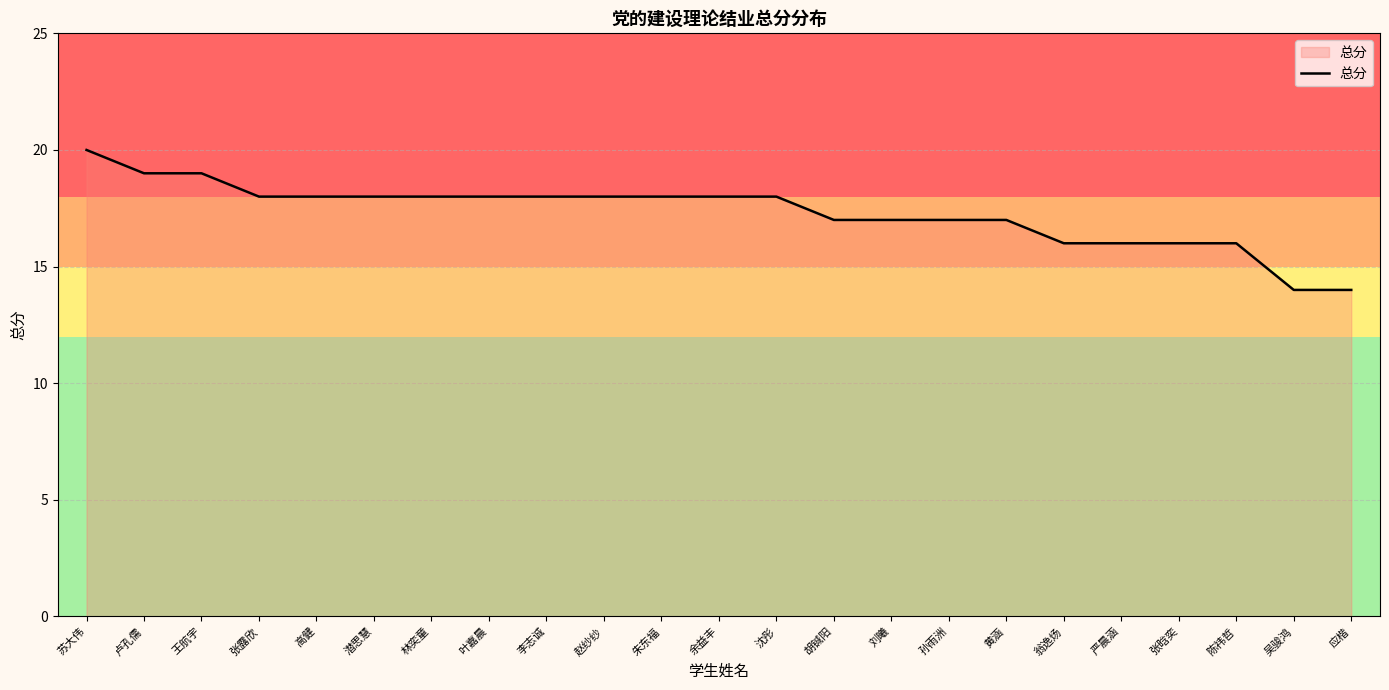

Count the values in the range 16 to 18.

18